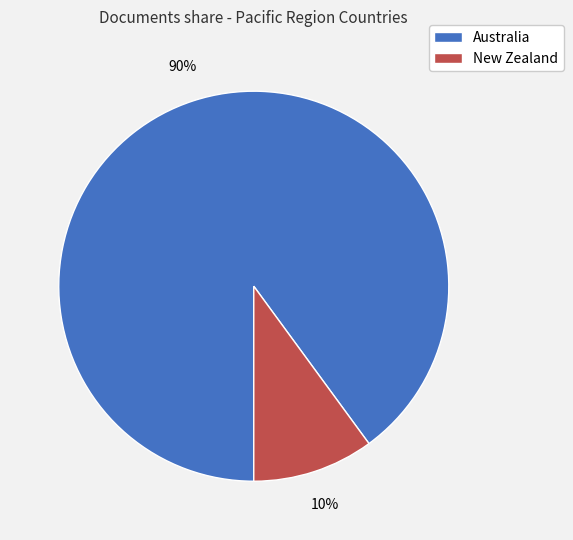

To the nearest percent, what portion does New Zealand represent?

10%